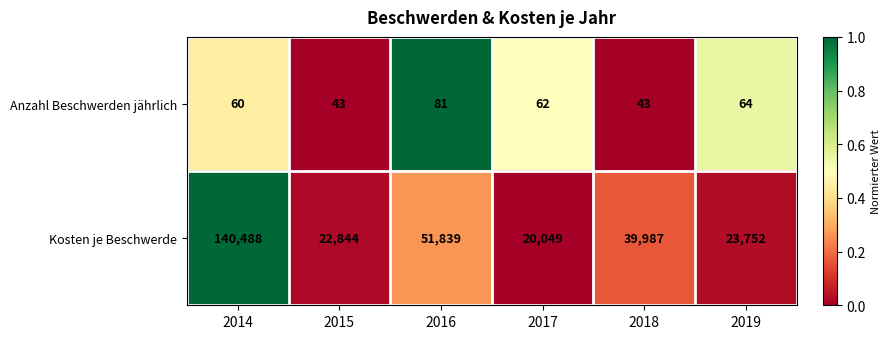

What is the difference between the Anzahl Beschwerden jährlich values at 2015 and 2017?

19